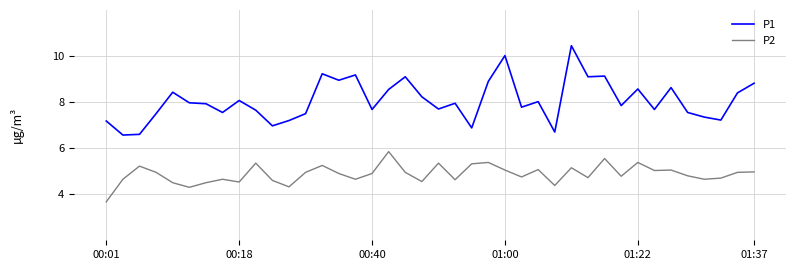

Which series has the largest total across all categories?

P1